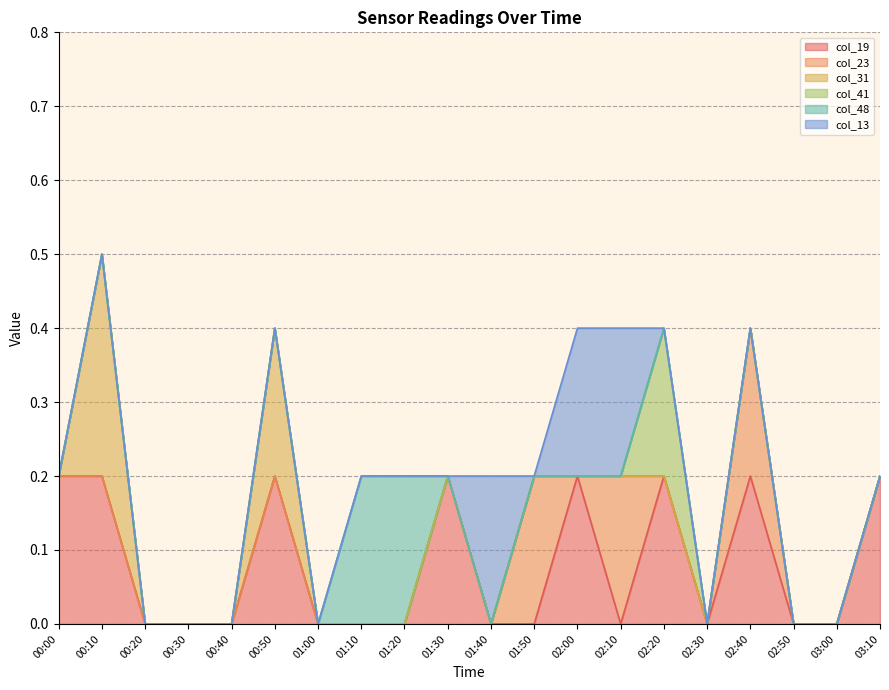

Between 00:30 and 00:50, which is larger?

00:50